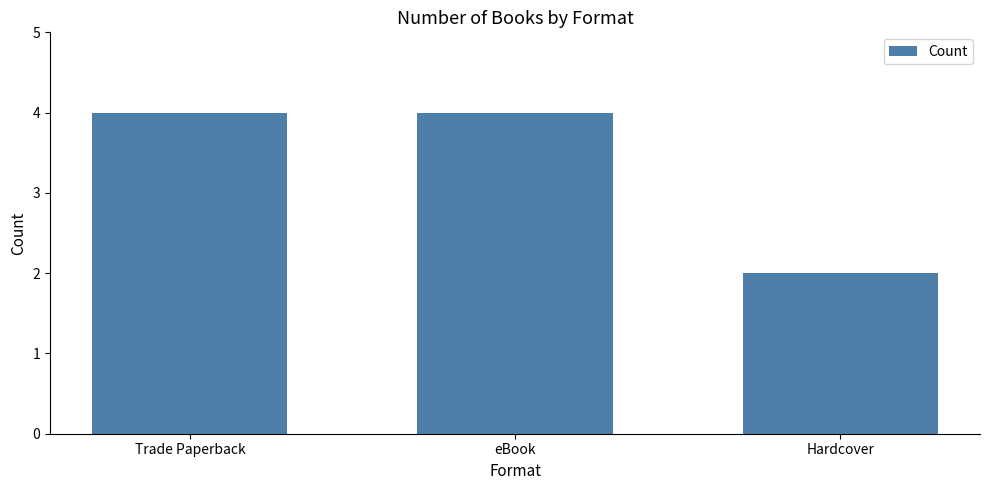

The value at eBook is 4. True or false?

True